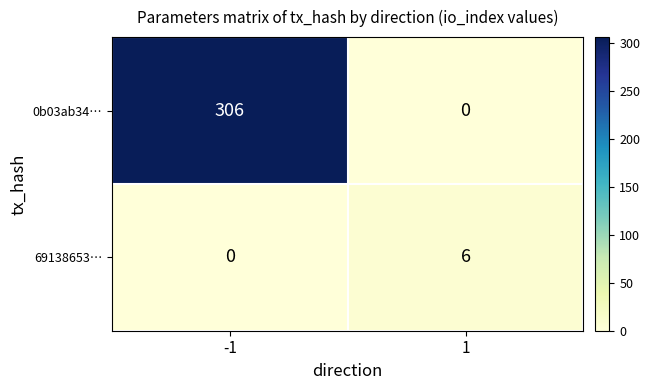

How many data points does each series have?

2